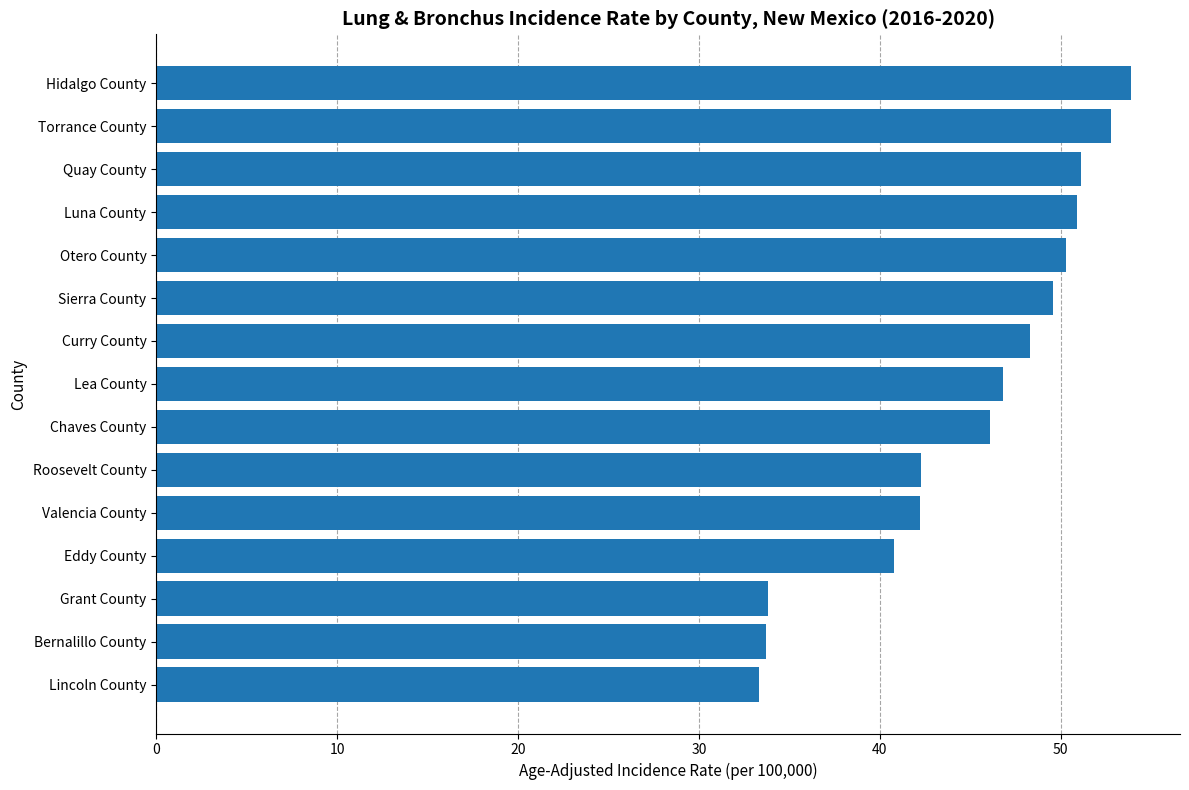

What is the change in value from Eddy County to Chaves County?

+5.3